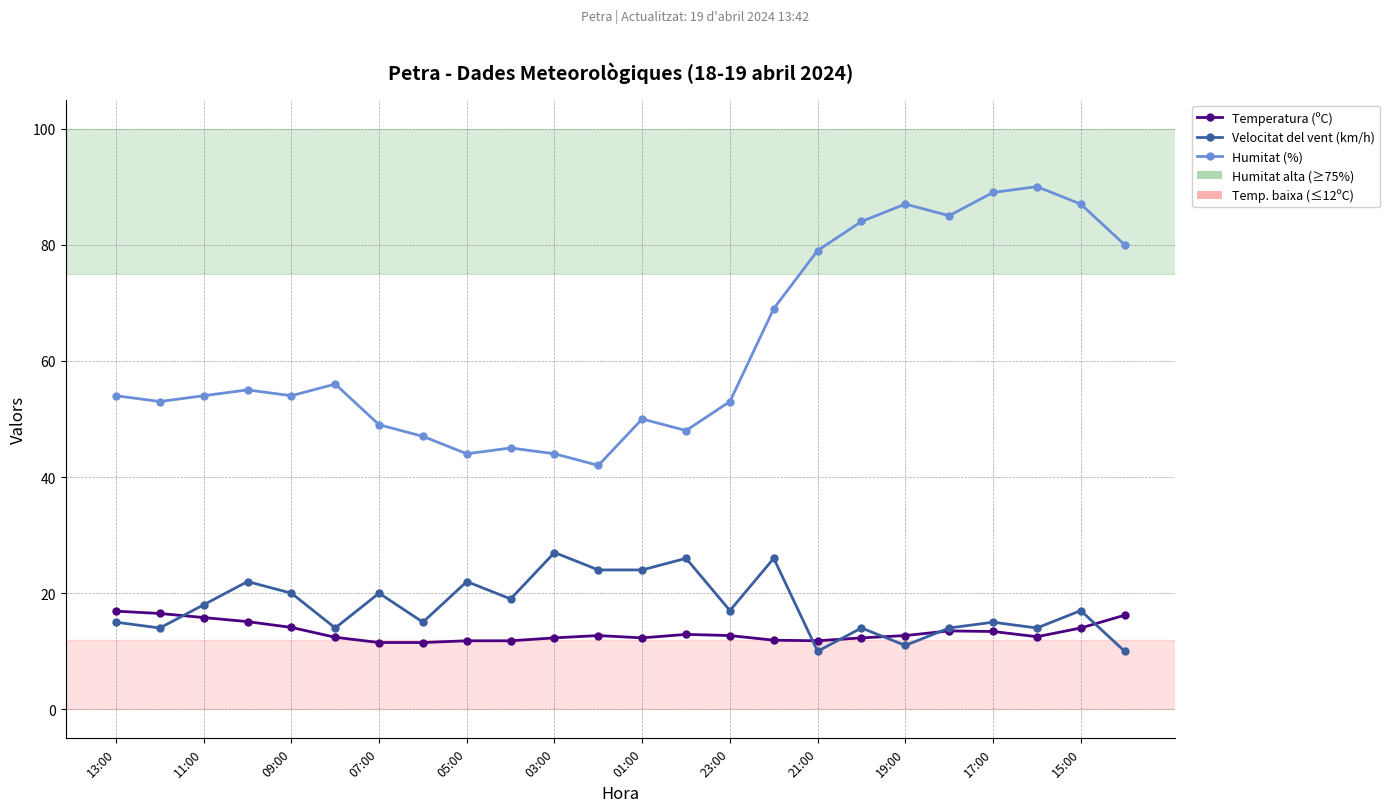

What is the smallest value displayed?

10.0